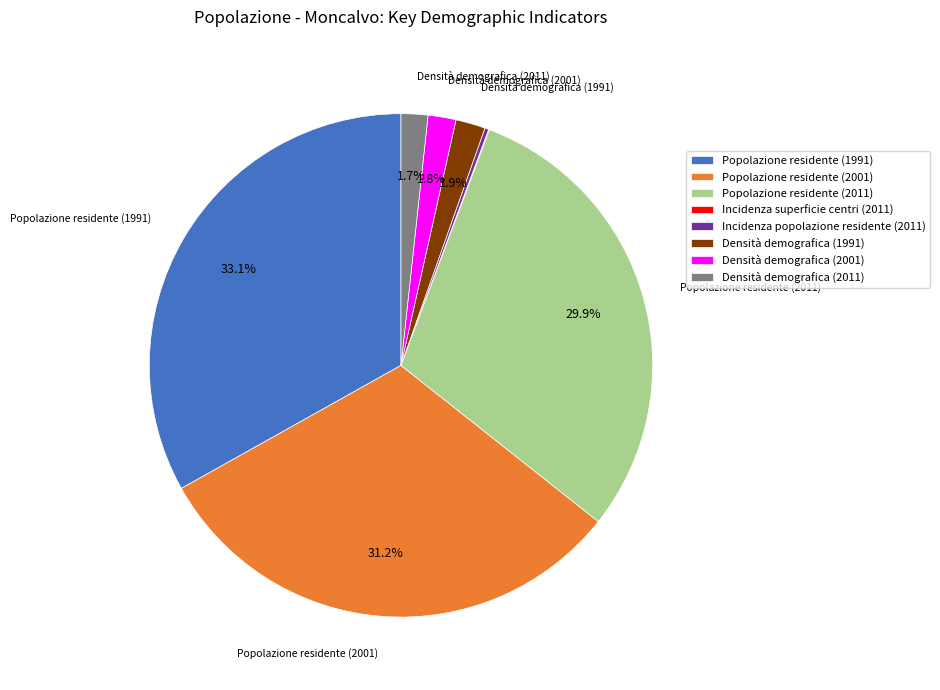

Between Popolazione residente (2011) and Densità demografica (1991), which is larger?

Popolazione residente (2011)